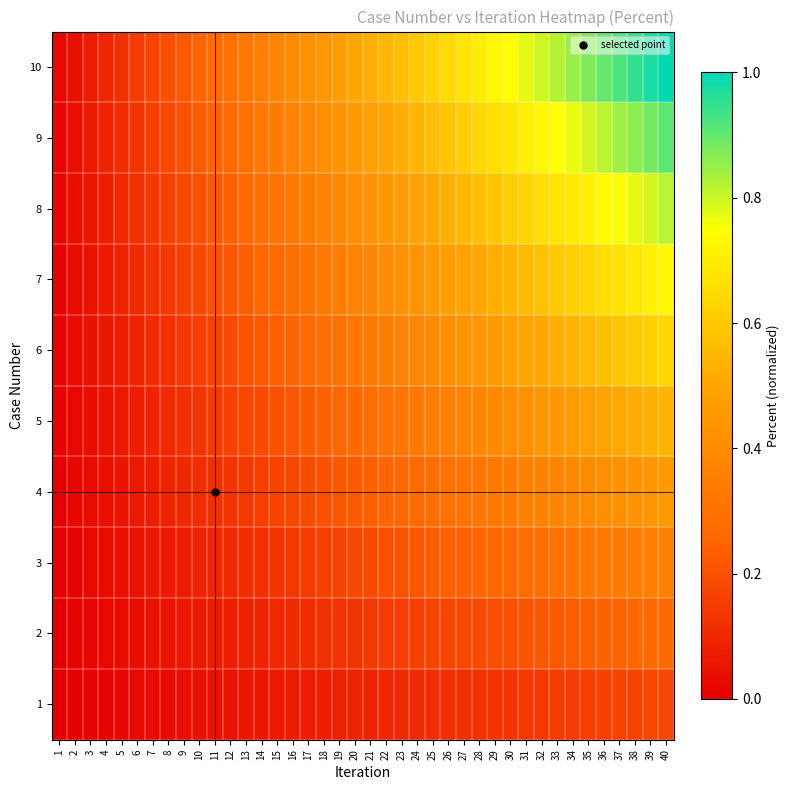

What is the total value across all series at 7?

1.0